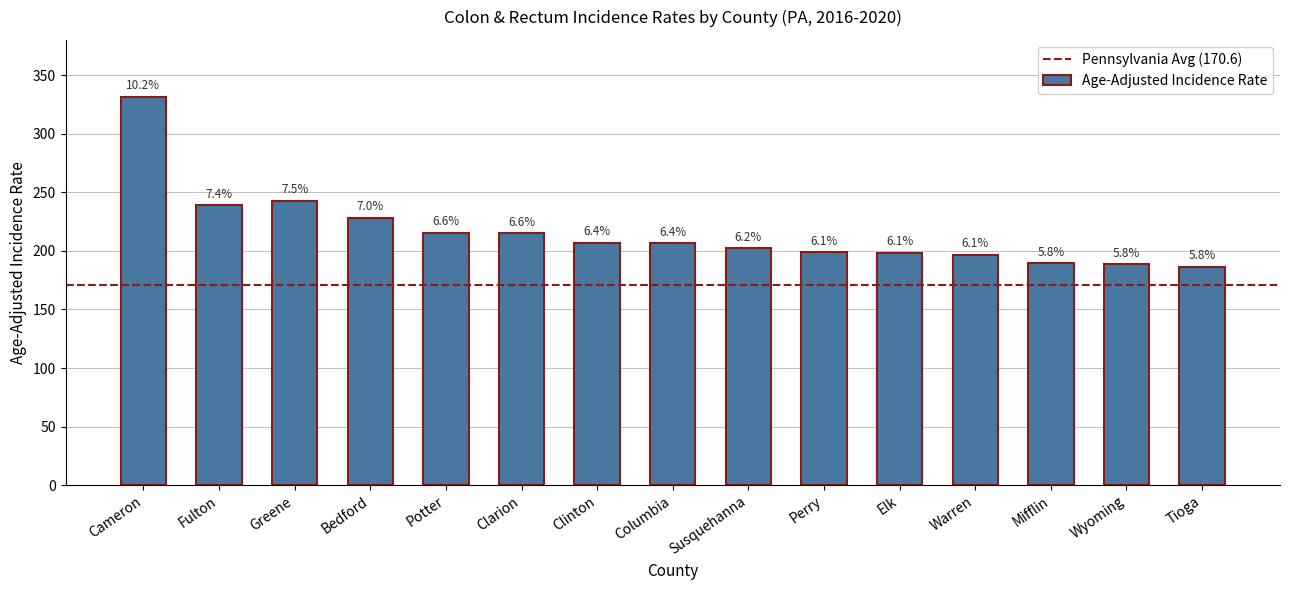

Does the chart contain any negative values?

No